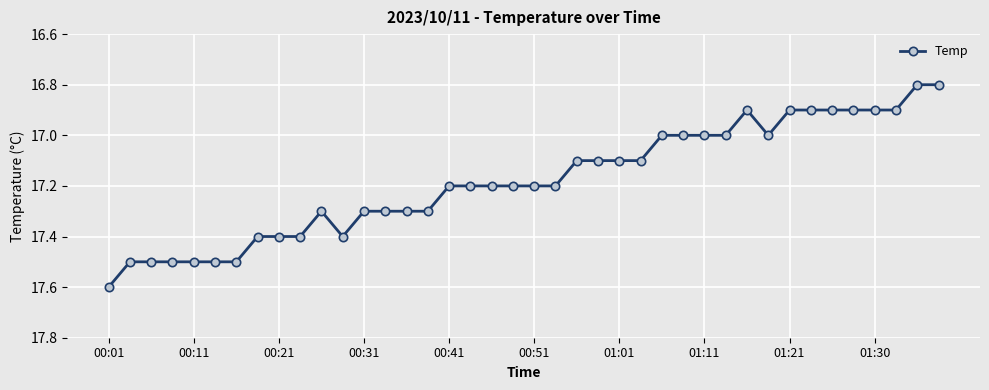

What is the value of the 13th point from the left?

17.3